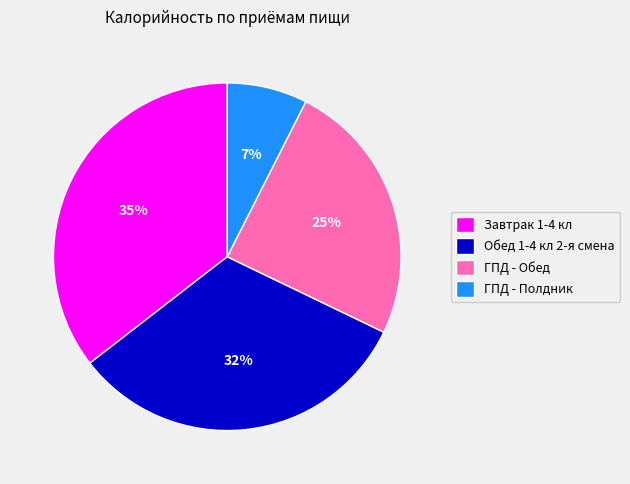

Is there any slice that represents more than half of the pie?

No